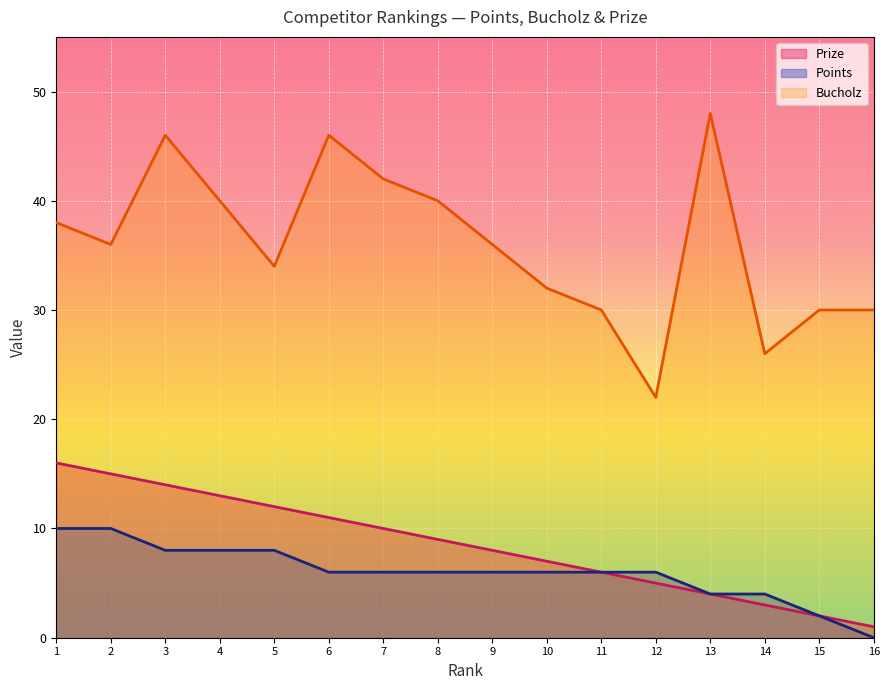

Reading left to right, list all the values displayed in this chart.

Prize: 16	15	14	13	12	11	10	9	8	7	6	5	4	3	2	1
Bucholz: 38	36	46	40	34	46	42	40	36	32	30	22	48	26	30	30
Points: 10	10	8	8	8	6	6	6	6	6	6	6	4	4	2	0